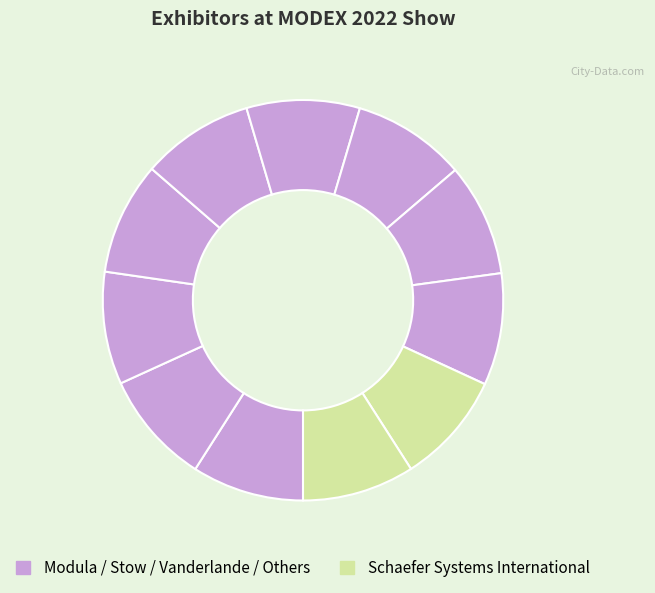

How many segments does this pie chart have?

11